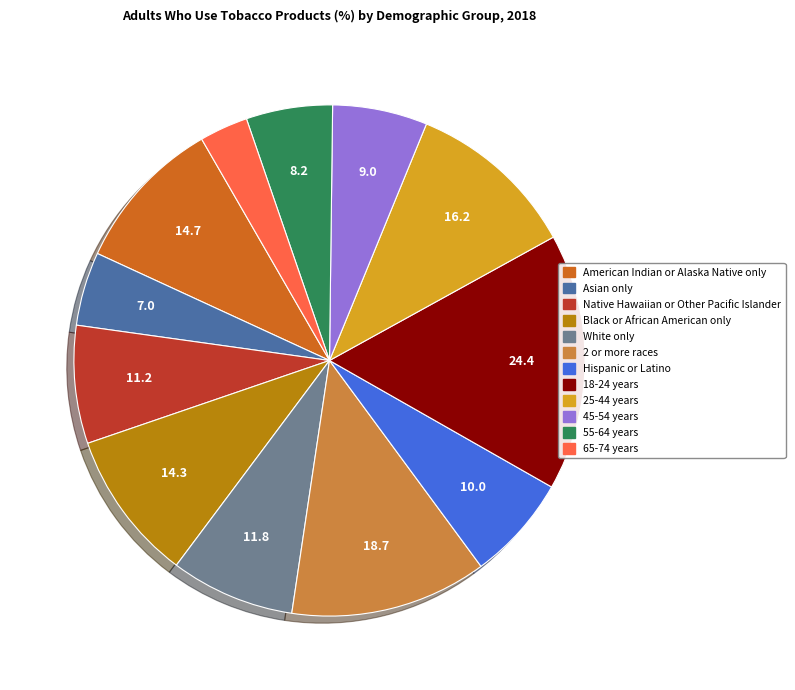

The 45-54 years slice represents 1% of the pie. True or false?

False